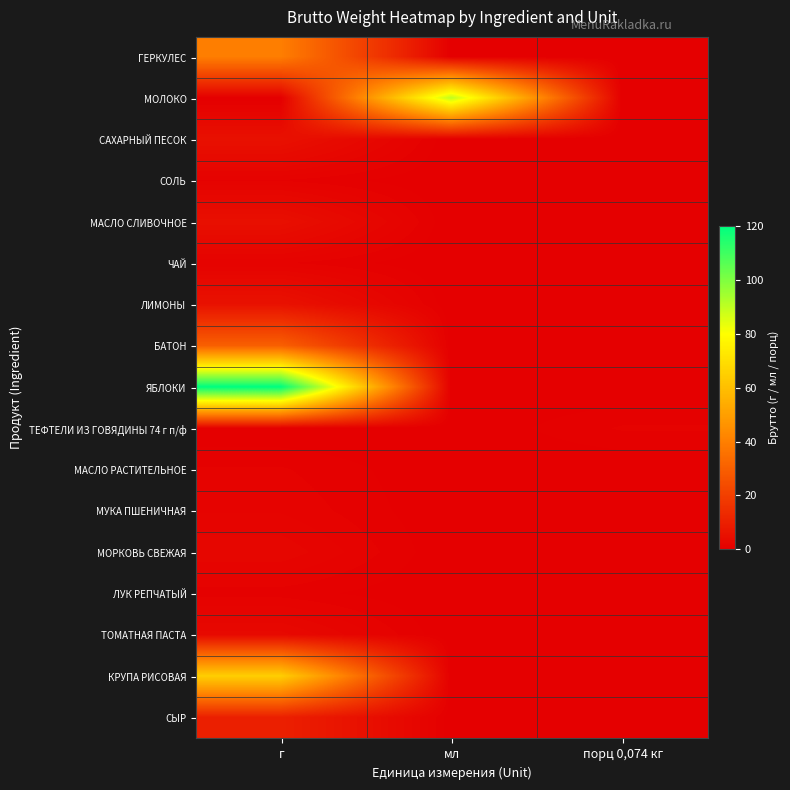

Reading left to right, transcribe all the data shown in this chart.

ГЕРКУЛЕС: г=39.6	мл=0.0	порц 0,074 кг=0.0
МОЛОКО: г=0.0	мл=90.0	порц 0,074 кг=0.0
САХАРНЫЙ ПЕСОК: г=5.4	мл=0.0	порц 0,074 кг=0.0
СОЛЬ: г=0.9	мл=0.0	порц 0,074 кг=0.0
МАСЛО СЛИВОЧНОЕ: г=5.0	мл=0.0	порц 0,074 кг=0.0
ЧАЙ: г=1.0	мл=0.0	порц 0,074 кг=0.0
ЛИМОНЫ: г=5.7	мл=0.0	порц 0,074 кг=0.0
БАТОН: г=30.0	мл=0.0	порц 0,074 кг=0.0
ЯБЛОКИ: г=120.0	мл=0.0	порц 0,074 кг=0.0
ТЕФТЕЛИ ИЗ ГОВЯДИНЫ 74 г п/ф: г=0.0	мл=0.0	порц 0,074 кг=1.0
МАСЛО РАСТИТЕЛЬНОЕ: г=1.0	мл=0.0	порц 0,074 кг=0.0
МУКА ПШЕНИЧНАЯ: г=1.4	мл=0.0	порц 0,074 кг=0.0
МОРКОВЬ СВЕЖАЯ: г=2.2	мл=0.0	порц 0,074 кг=0.0
ЛУК РЕПЧАТЫЙ: г=0.7	мл=0.0	порц 0,074 кг=0.0
ТОМАТНАЯ ПАСТА: г=3.0	мл=0.0	порц 0,074 кг=0.0
КРУПА РИСОВАЯ: г=64.8	мл=0.0	порц 0,074 кг=0.0
СЫР: г=10.2	мл=0.0	порц 0,074 кг=0.0